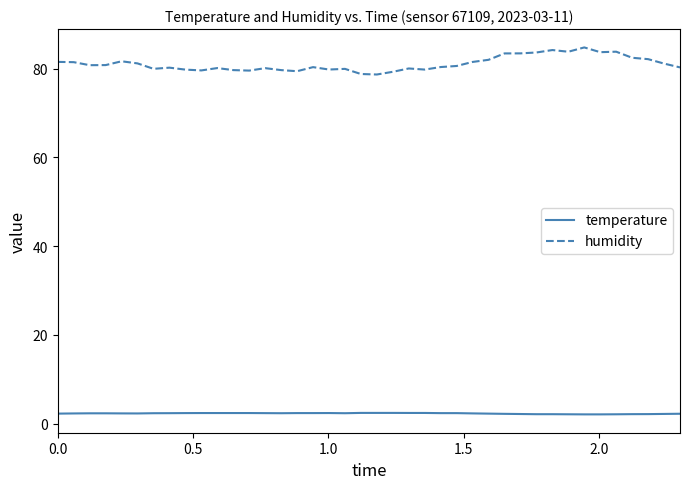

What is the difference between the maximum and minimum values in the temperature series?

0.3